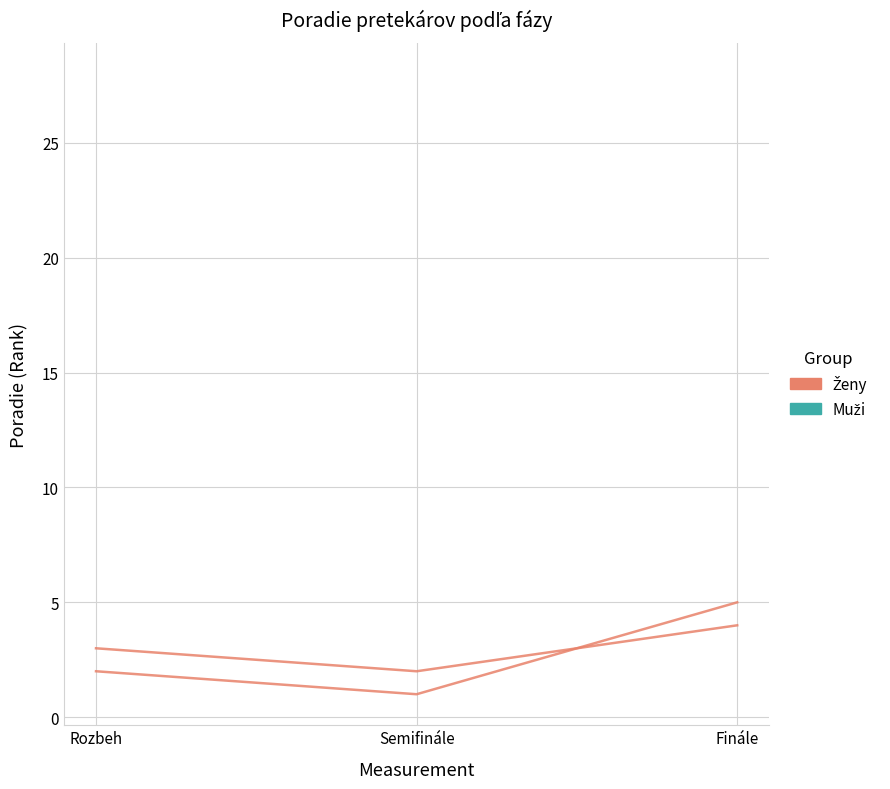

What is the average value?

3